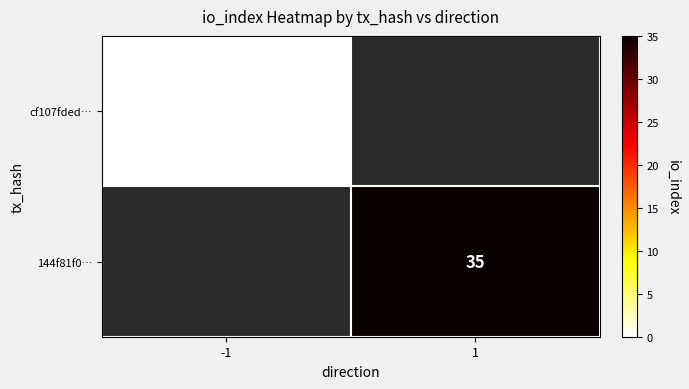

Is it true that 144f81f0… equals 35 at 1?

True